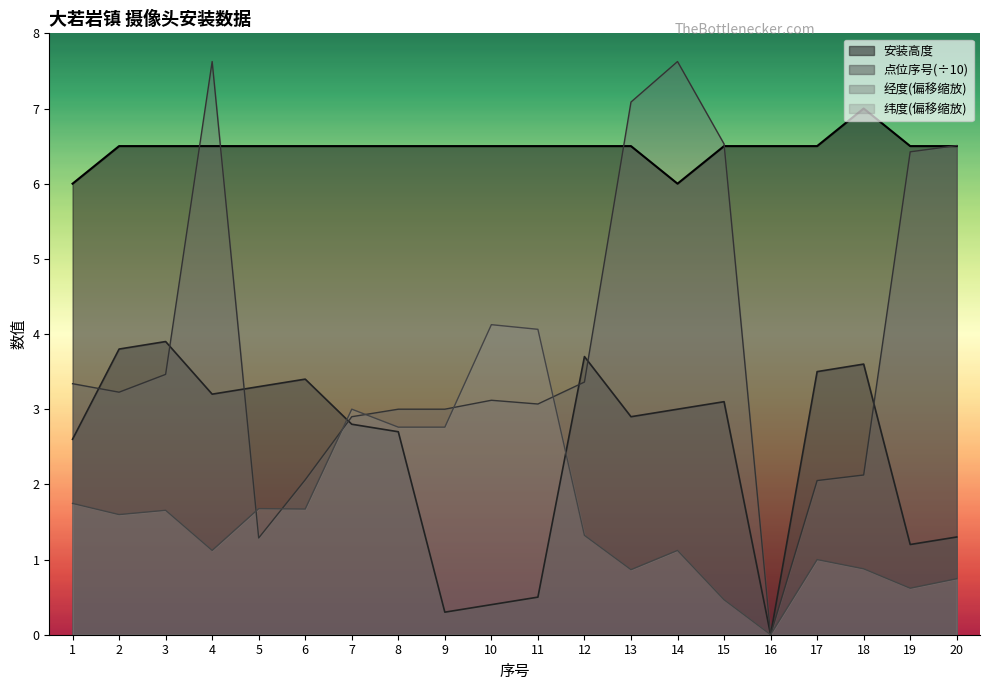

Reading left to right, list all the values displayed in this chart.

安装高度: 6.0	6.5	6.5	6.5	6.5	6.5	6.5	6.5	6.5	6.5	6.5	6.5	6.5	6.0	6.5	6.5	6.5	7.0	6.5	6.5
点位序号: 2.6	3.8	3.9	3.2	3.3	3.4	2.8	2.7	0.3	0.4	0.5	3.7	2.9	3.0	3.1	0.0	3.5	3.6	1.2	1.3